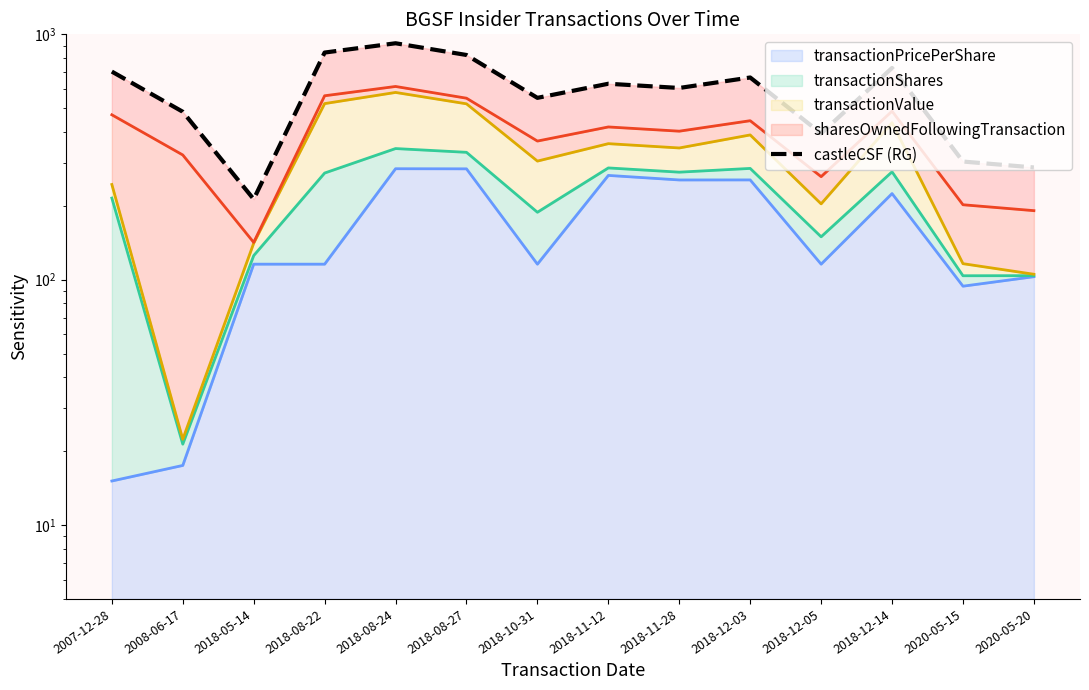

What is the change in value from 2018-08-22 to 2020-05-15?

-539.7